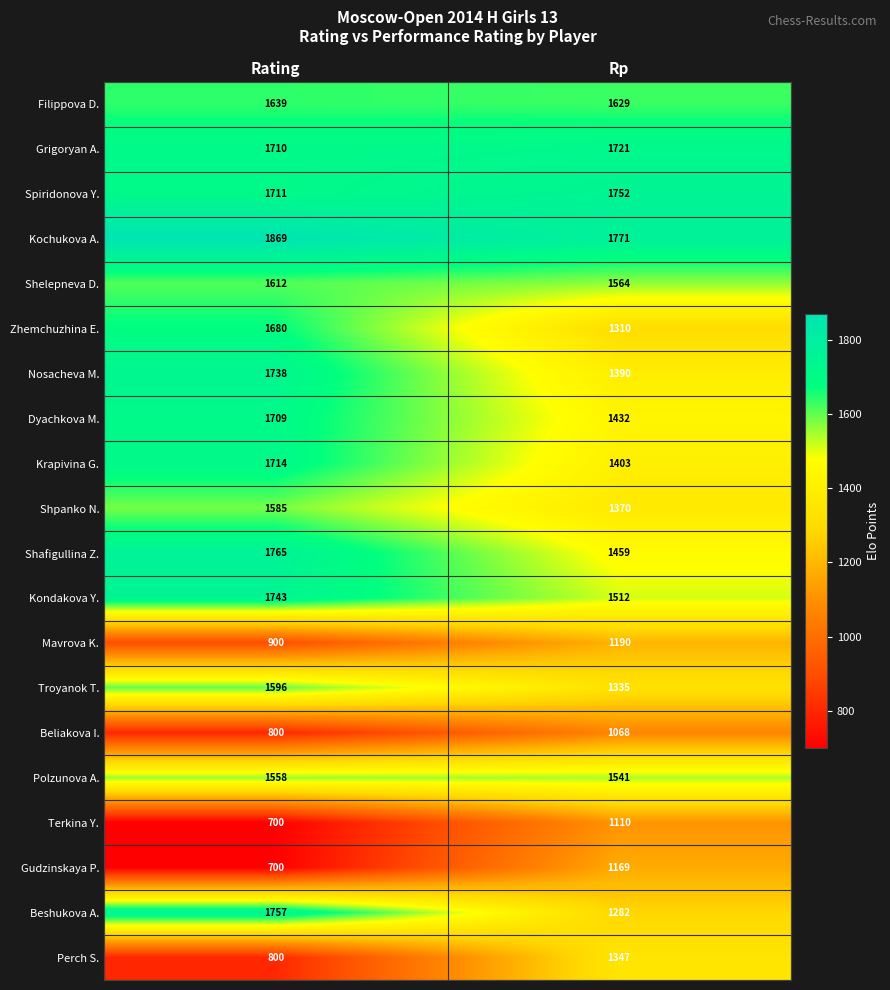

Between Rating and Rp, which series saw the biggest shift?

Perch S.